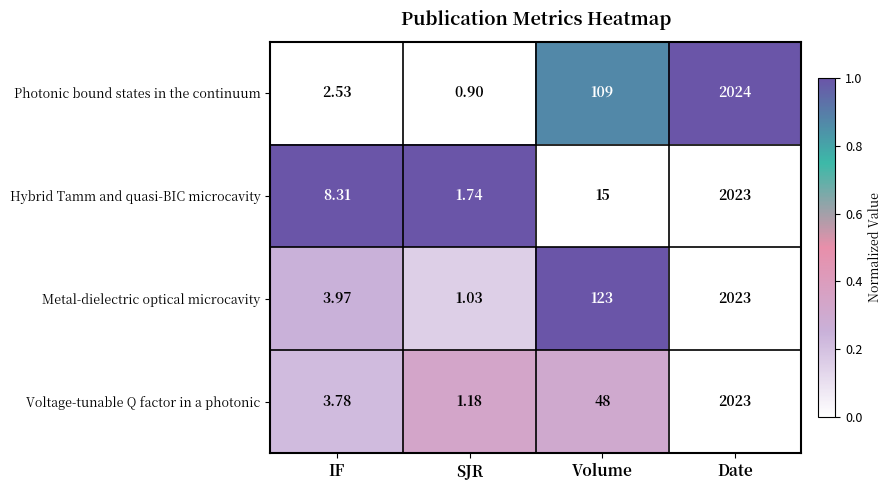

At SJR, list the series in order from smallest to largest.

Photonic bound states in the continuum, Metal-dielectric optical microcavity, Voltage-tunable Q factor in a photonic, Hybrid Tamm and quasi-BIC microcavity